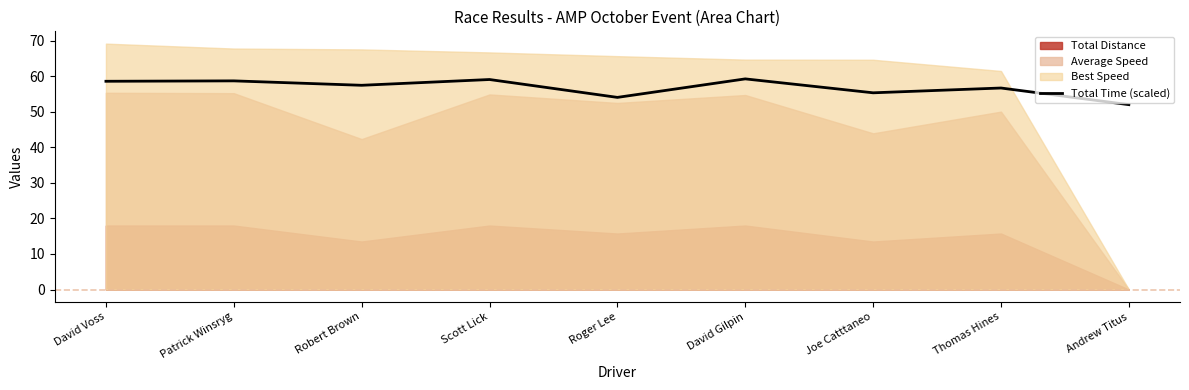

How many interior local peaks (higher than both neighbors) does the data have?

4